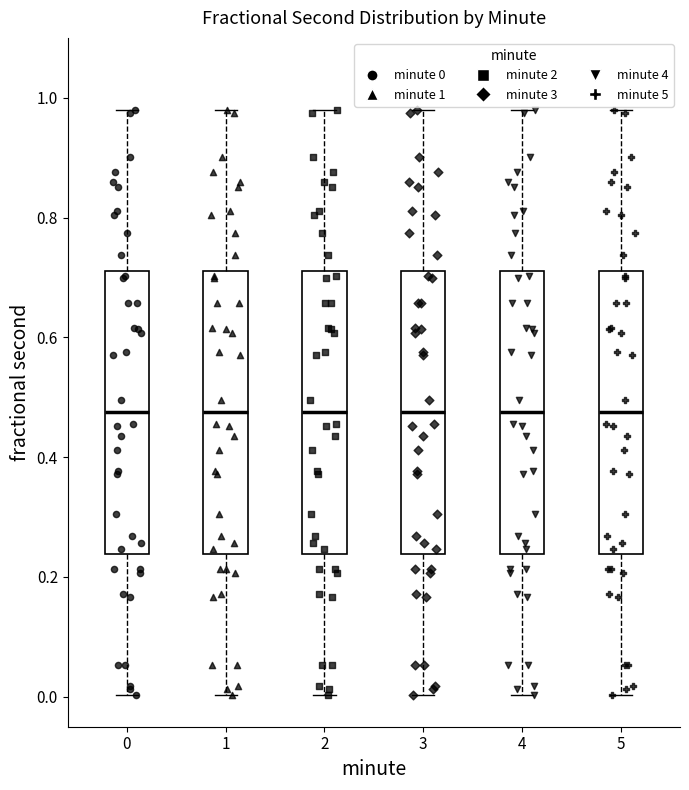

Where is the upper edge of the box at x = 3 on the y-axis? The values are not printed on the chart, so give them approximately, as read against the axis.

0.72